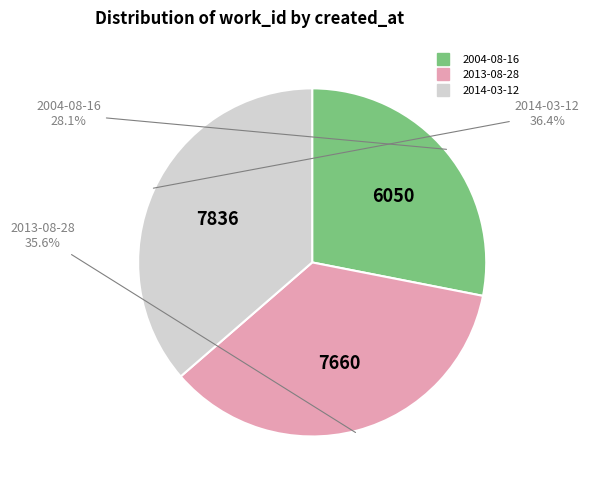

What percentage is the 2004-08-16 slice, to the nearest percent?

28%